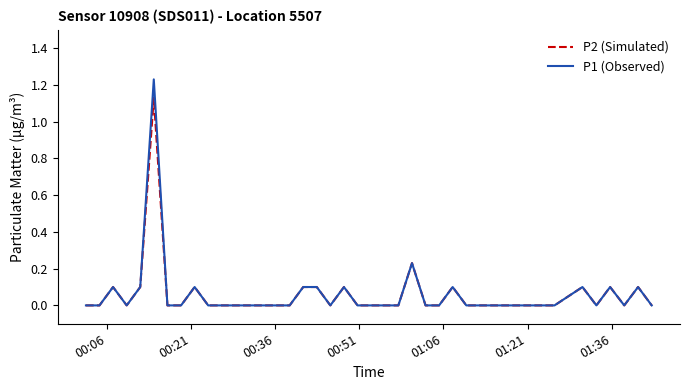

Which series has the largest range (max minus min)?

P1 (Observed)